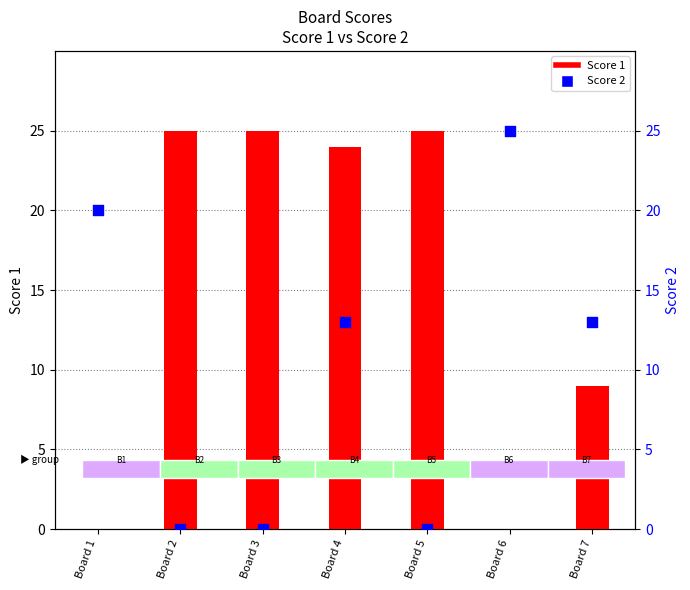

Which series contains the lowest Y value?

Score 1